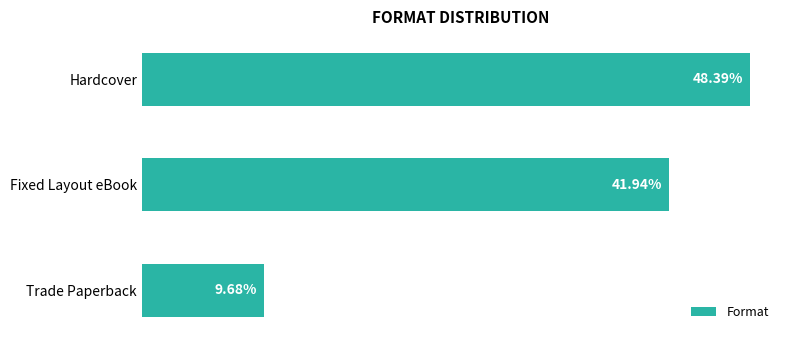

Which has a higher value, Hardcover or Trade Paperback?

Hardcover